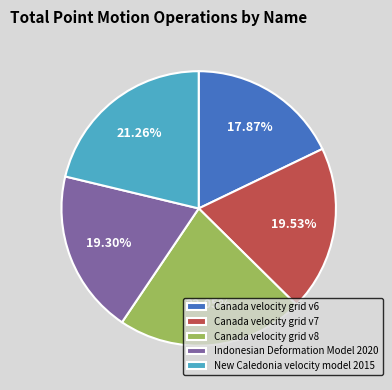

How many slices are in this pie chart?

5